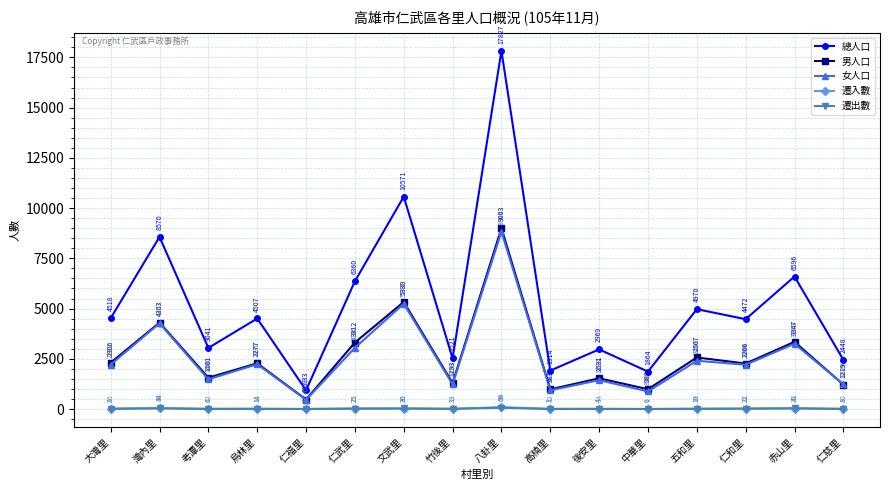

Reading right to left, extract all data points from this chart.

總人口: 2448	6596	4472	4970	1864	2969	1914	17827	2521	10571	6360	933	4507	3041	8570	4518
男人口: 1219	3347	2266	2567	988	1531	981	9003	1293	5330	3312	475	2277	1561	4303	2306
女人口: 1229	3249	2206	2403	876	1438	933	8824	1228	5241	3048	458	2230	1480	4267	2212
遷入數: 10	26	21	19	1	14	12	94	9	26	21	5	11	12	49	26
遷出數: 8	41	22	10	6	4	3	66	13	30	25	3	14	6	34	8